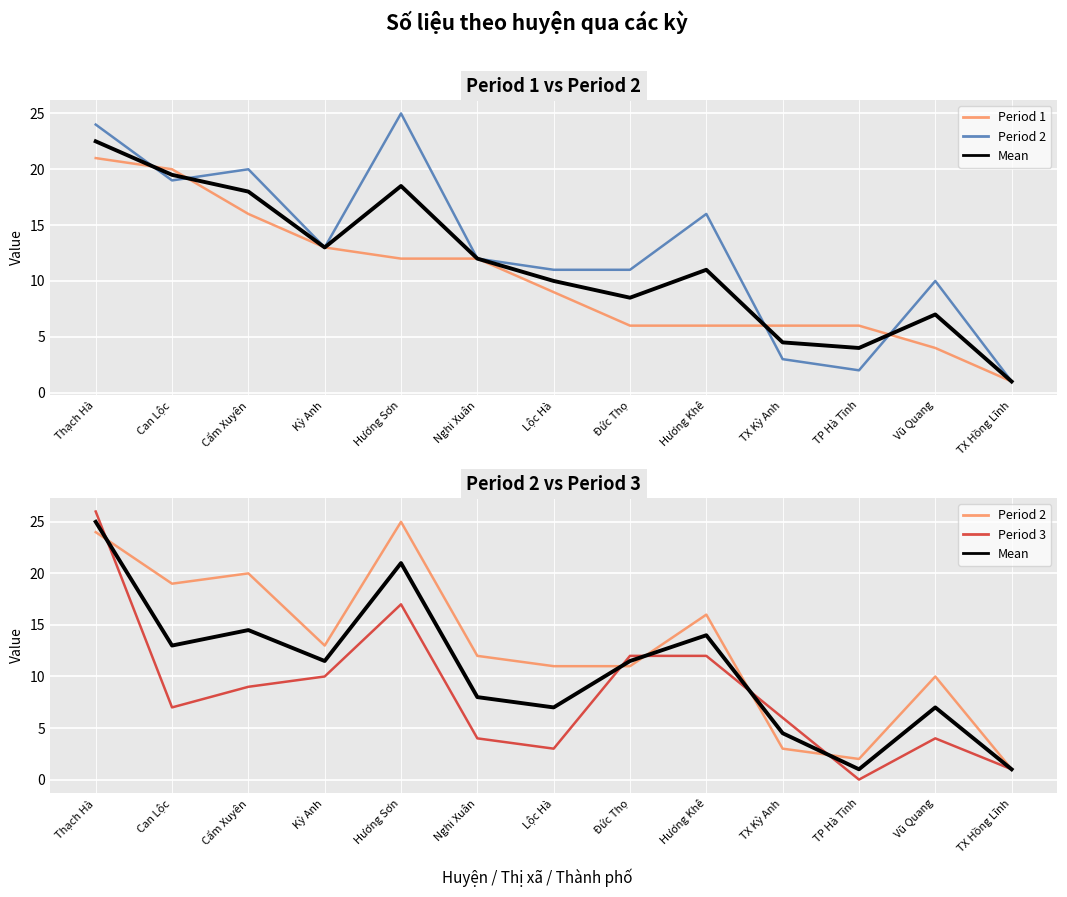

What is the sum of all Mean values?

139.0